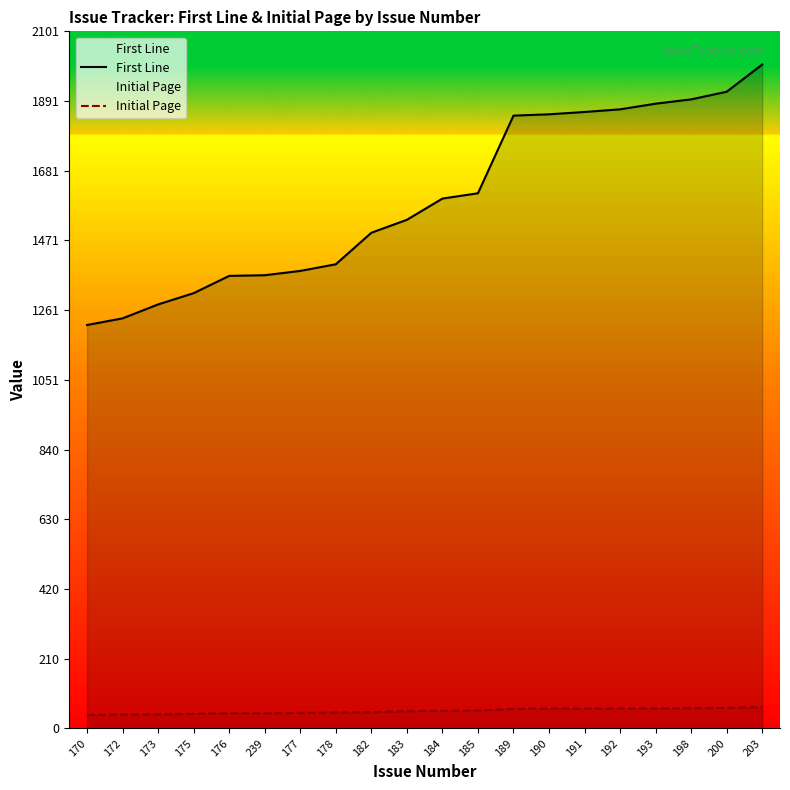

True or false: Initial Page and First Line intersect in this chart.

False